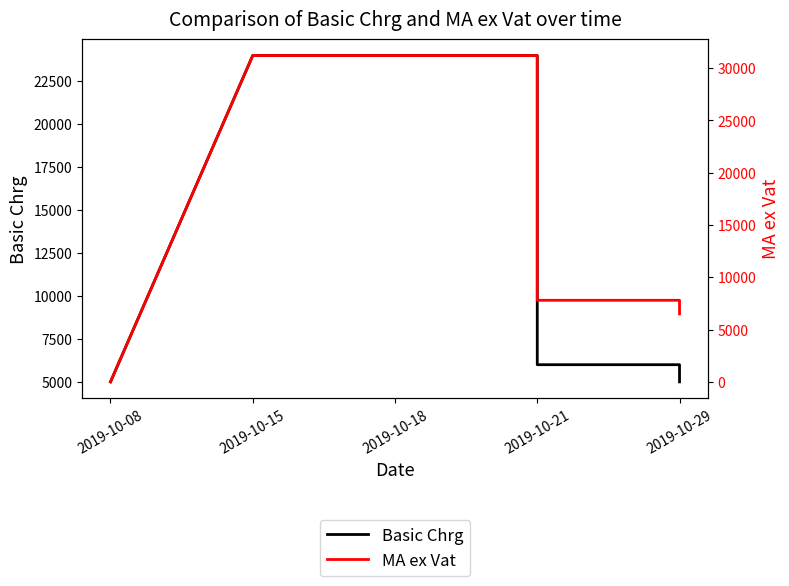

What is the difference between the maximum and second lowest values in the Basic Chrg series?

19000